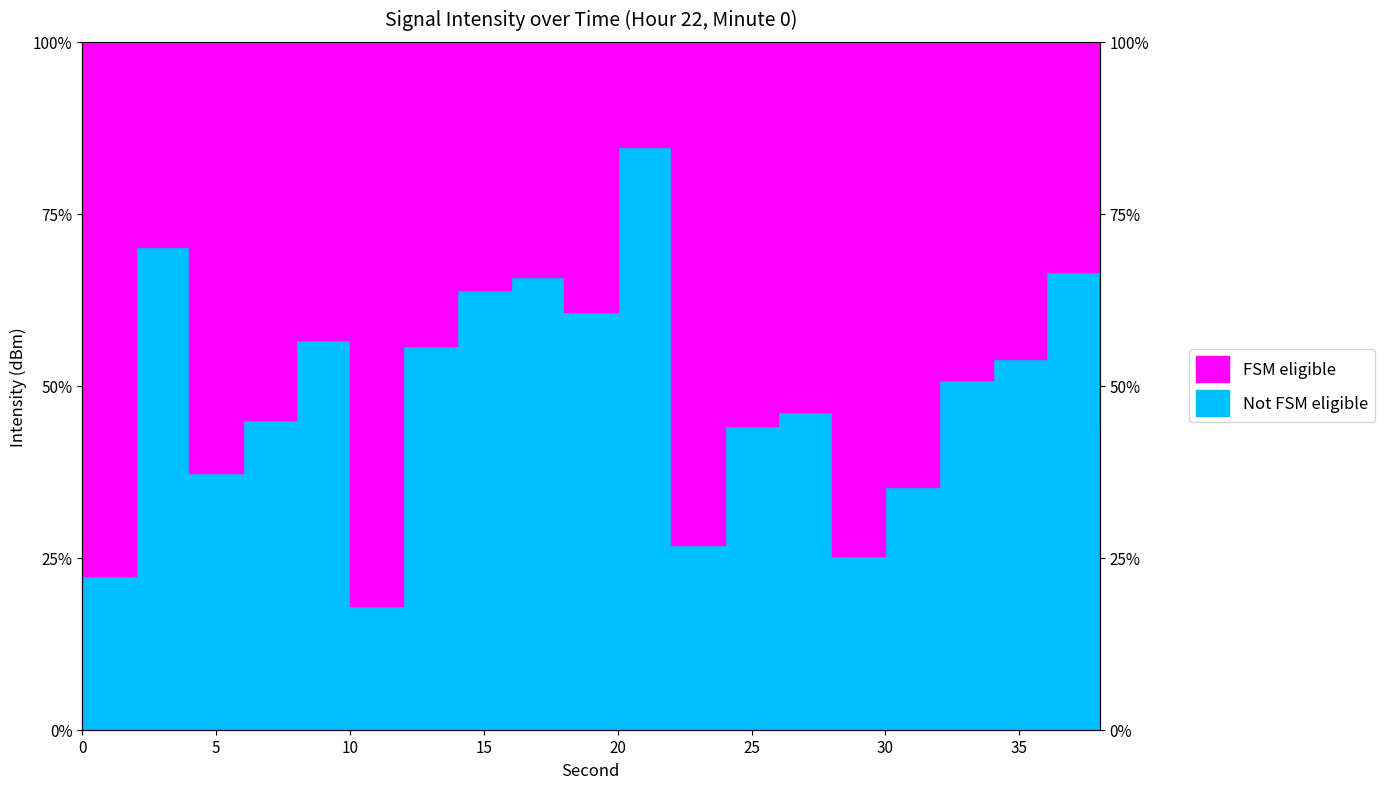

At which category does the chart reach its peak across all series?

20